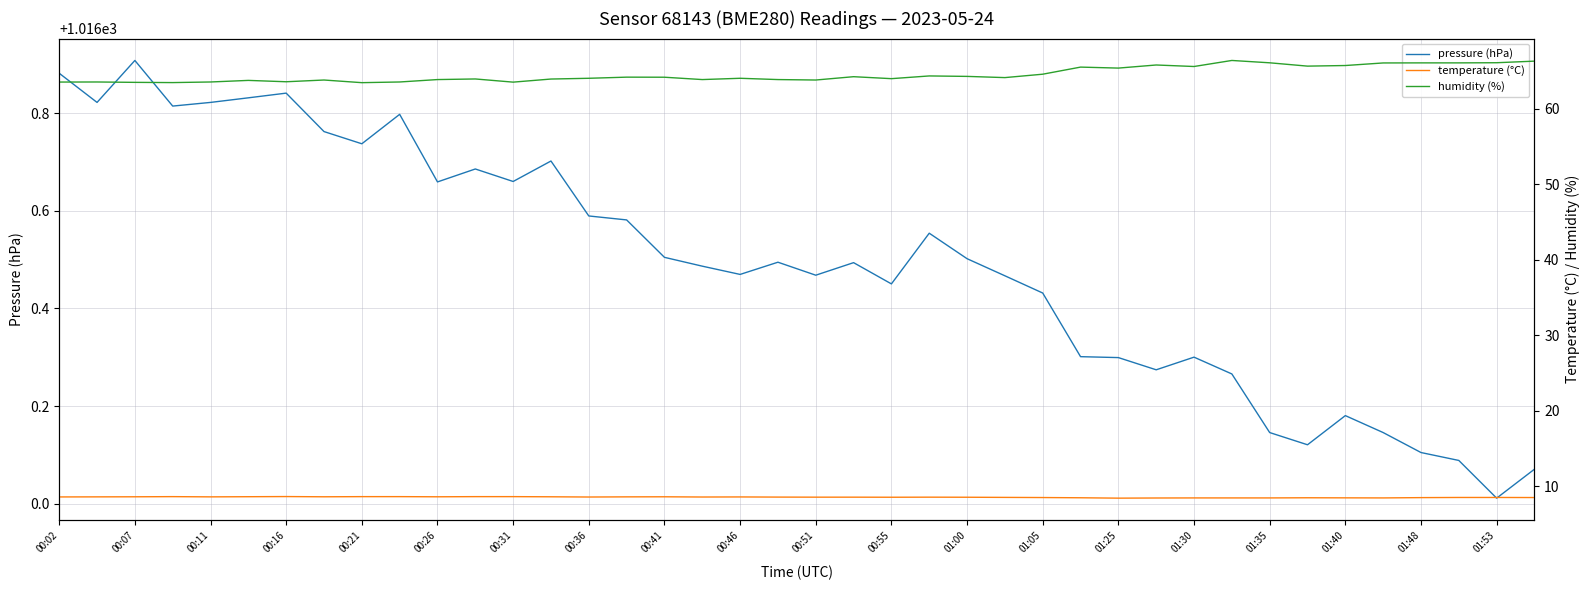

Count the humidity (%) values in the range 63 to 65.

27